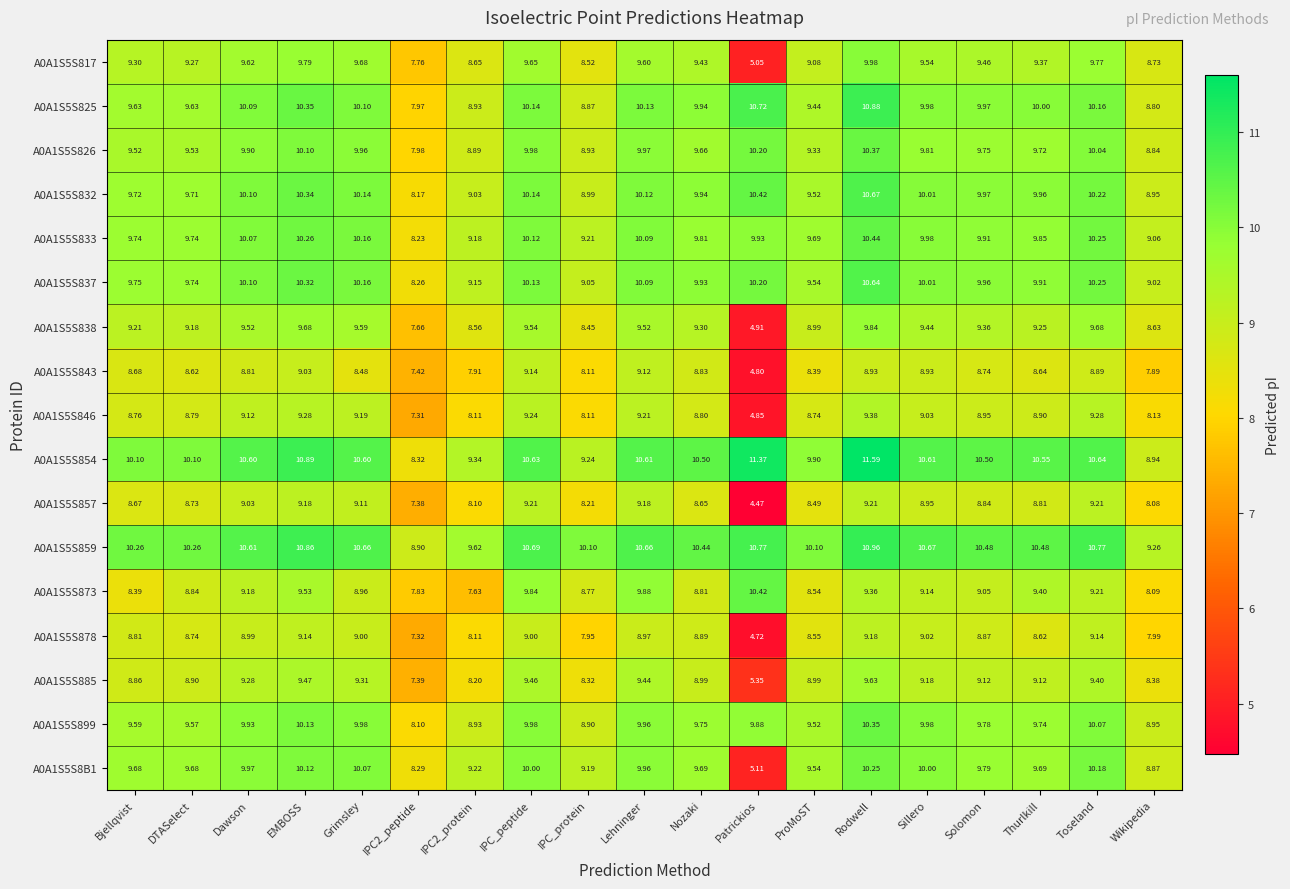

Is the value of A0A1S5S826 at IPC2_protein greater than the value of A0A1S5S833 at EMBOSS?

No